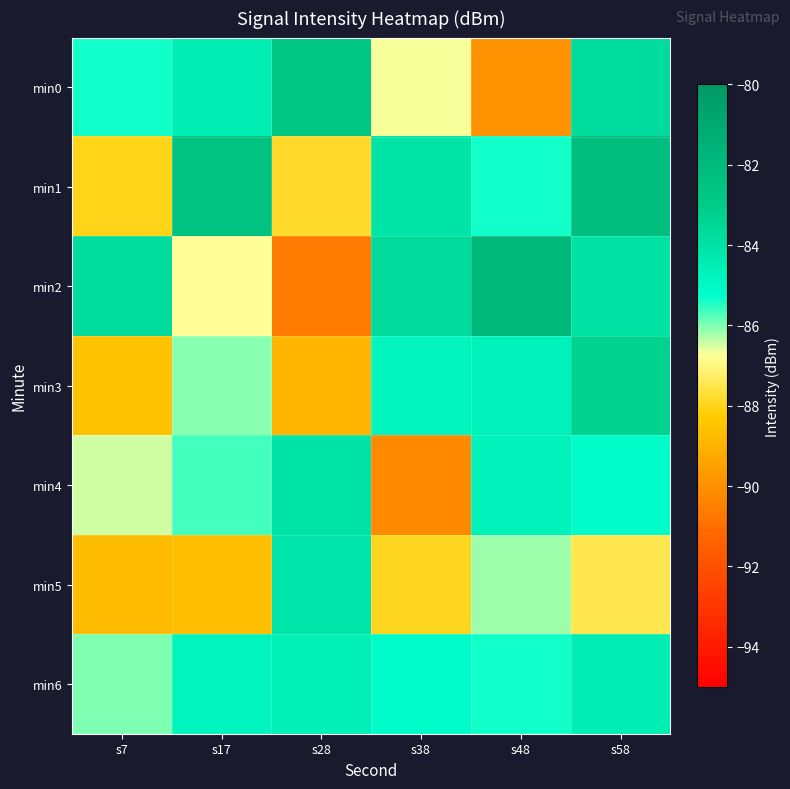

Reading left to right, what are all the values shown in this chart?

min0: s7=-85.4	s17=-84.5	s28=-82.7	s38=-86.7	s48=-90.0	s58=-83.7
min1: s7=-88.0	s17=-82.5	s28=-87.8	s38=-84.1	s48=-85.4	s58=-82.2
min2: s7=-83.7	s17=-86.7	s28=-90.7	s38=-83.7	s48=-81.8	s58=-84.0
min3: s7=-88.5	s17=-86.1	s28=-88.9	s38=-84.8	s48=-84.7	s58=-83.3
min4: s7=-86.5	s17=-85.7	s28=-84.1	s38=-90.1	s48=-84.7	s58=-85.1
min5: s7=-88.7	s17=-88.7	s28=-84.2	s38=-88.0	s48=-86.2	s58=-87.5
min6: s7=-86.0	s17=-84.8	s28=-84.6	s38=-85.2	s48=-85.4	s58=-84.5